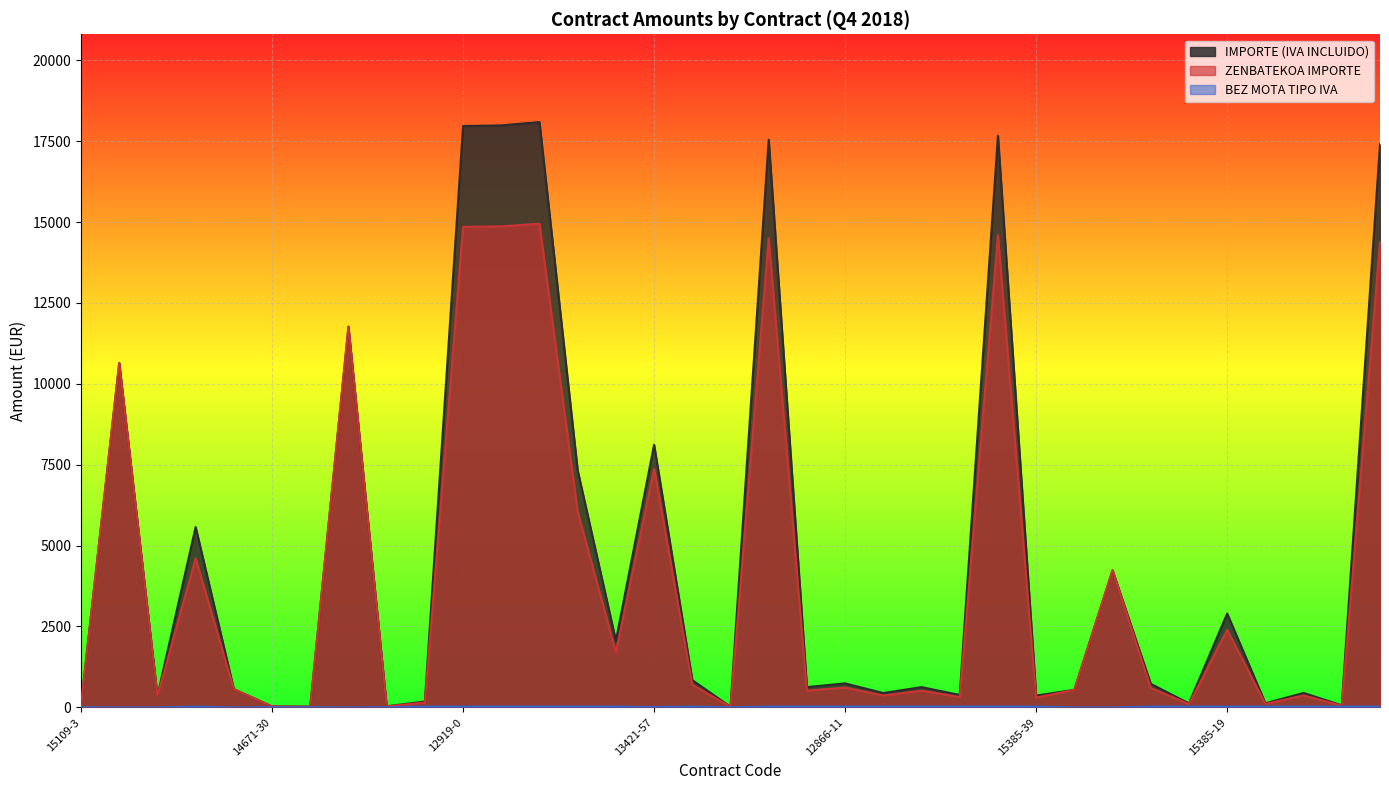

The ZENBATEKOA IMPORTE series shows 50.1 at 12866-8. True or false?

False